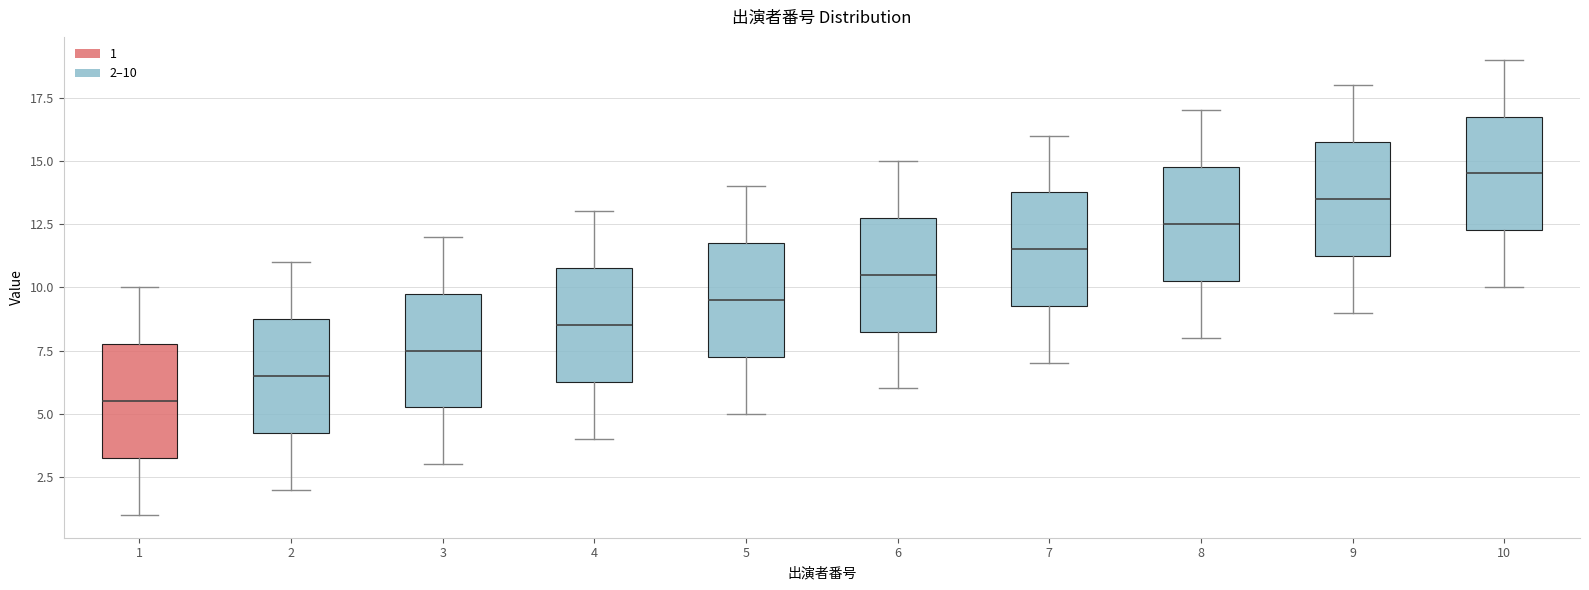

Where does the upper whisker of the box at x = 8 end on the y-axis? The values are not printed on the chart, so give them approximately, as read against the axis.

17.0